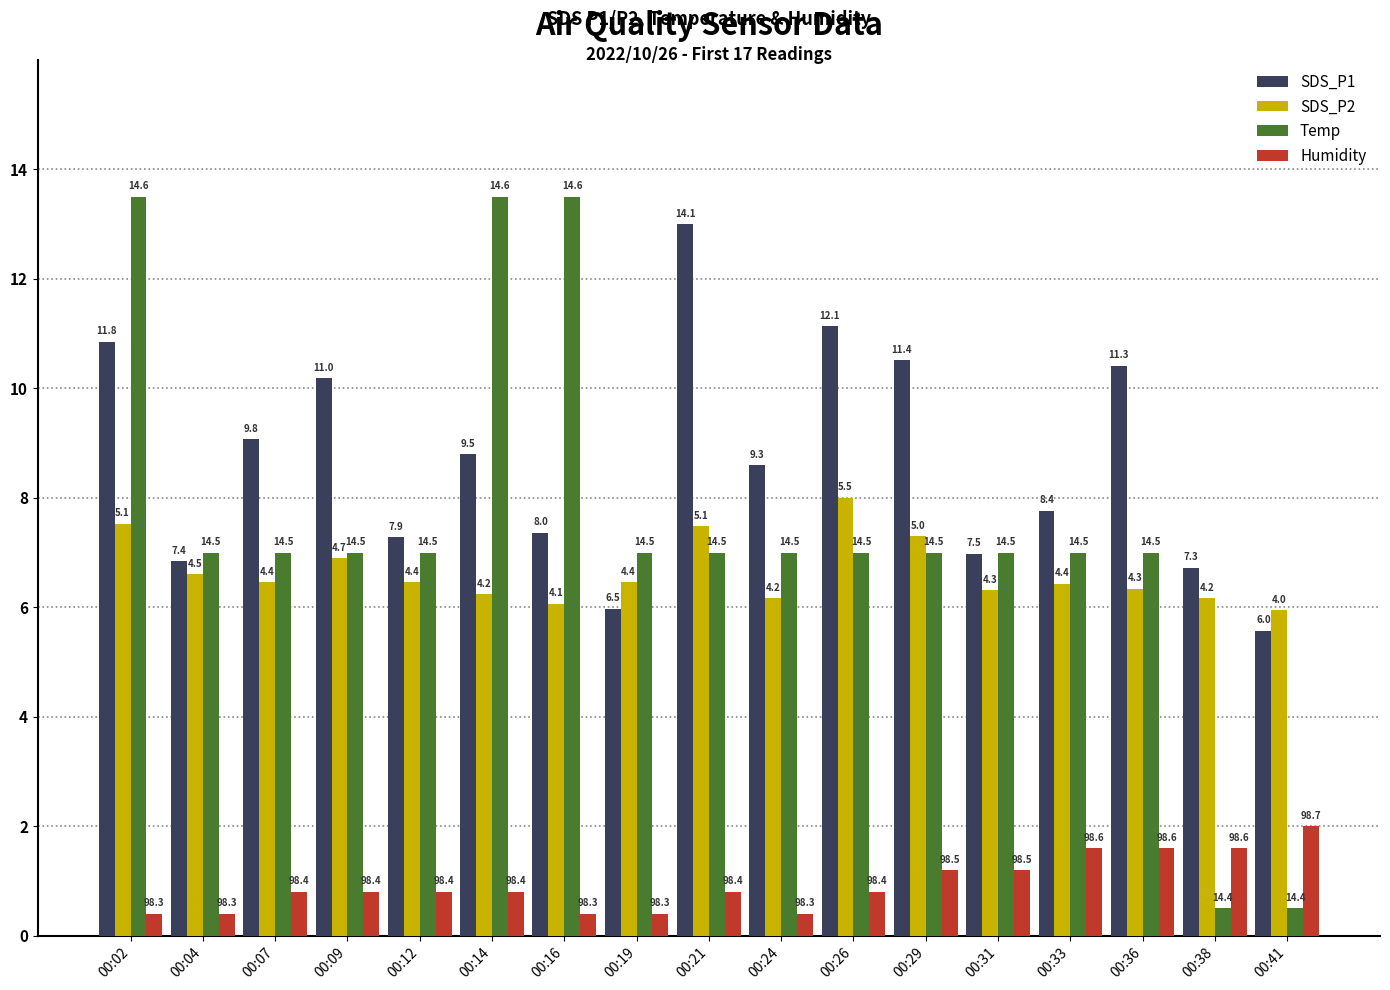

What are all the series names shown in the legend?

SDS_P1, SDS_P2, Temp, Humidity